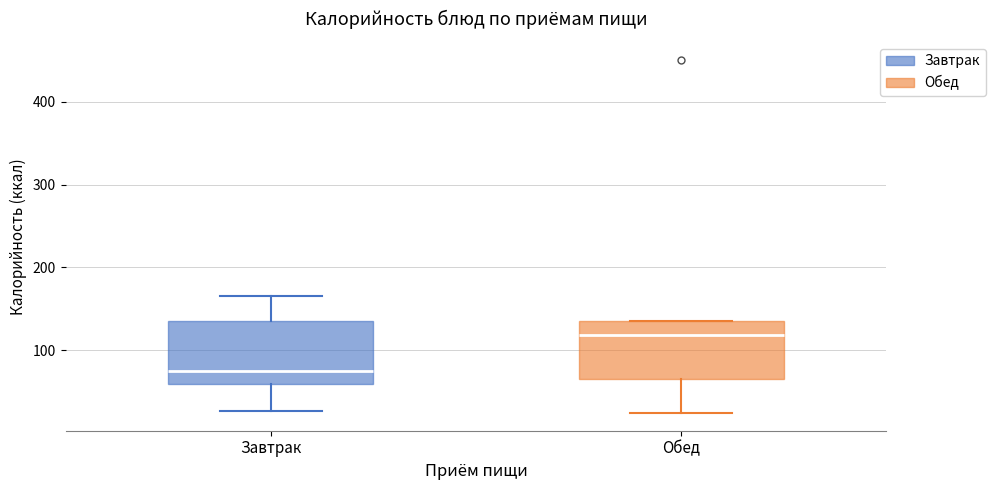

Which box has the highest median line?

Обед